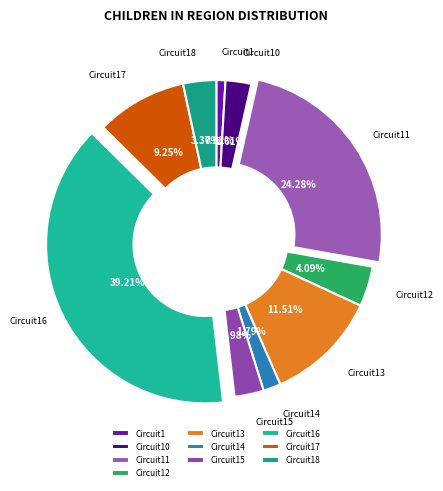

Which slice is the largest?

Circuit16